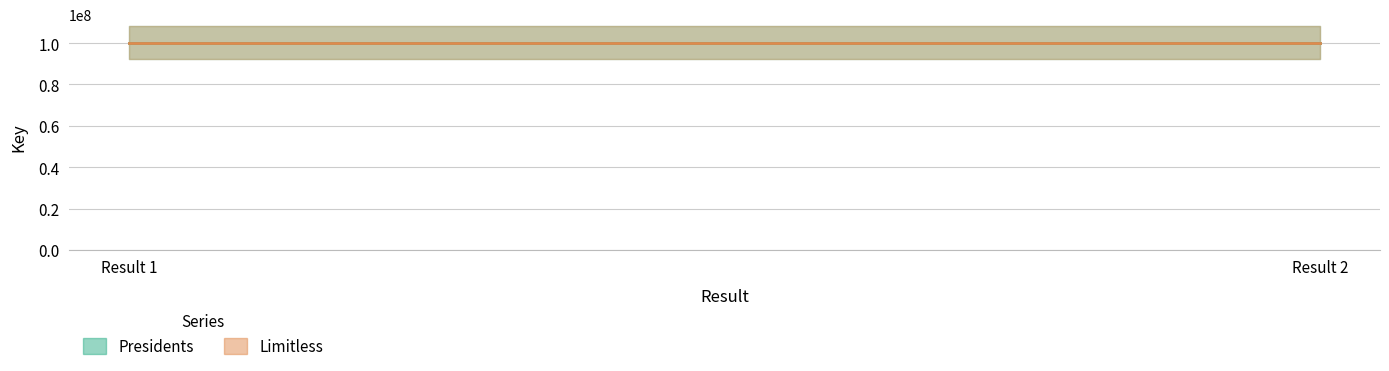

At which label does Limitless reach its minimum?

Result 1